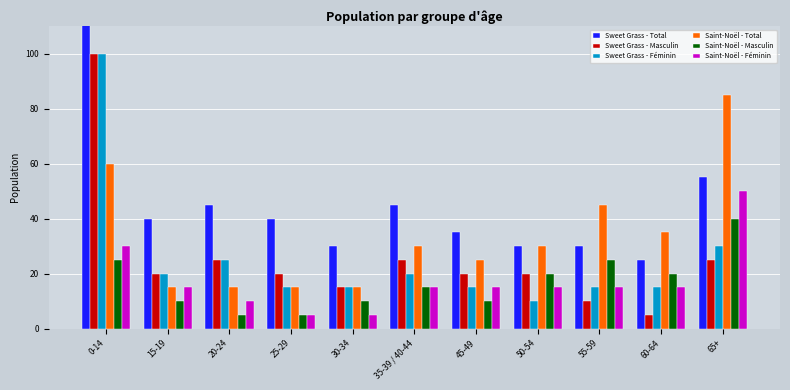

At 30-34, list the series in order from smallest to largest.

Saint-Noël - Féminin, Saint-Noël - Masculin, Sweet Grass - Masculin, Sweet Grass - Féminin, Saint-Noël - Total, Sweet Grass - Total